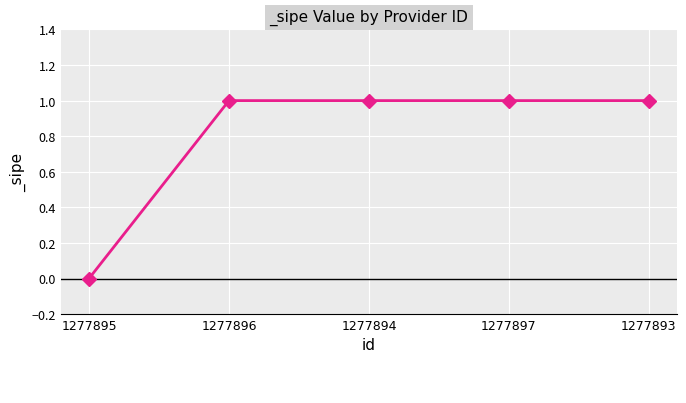

Between 1277895 and 1277893, which is larger?

1277893